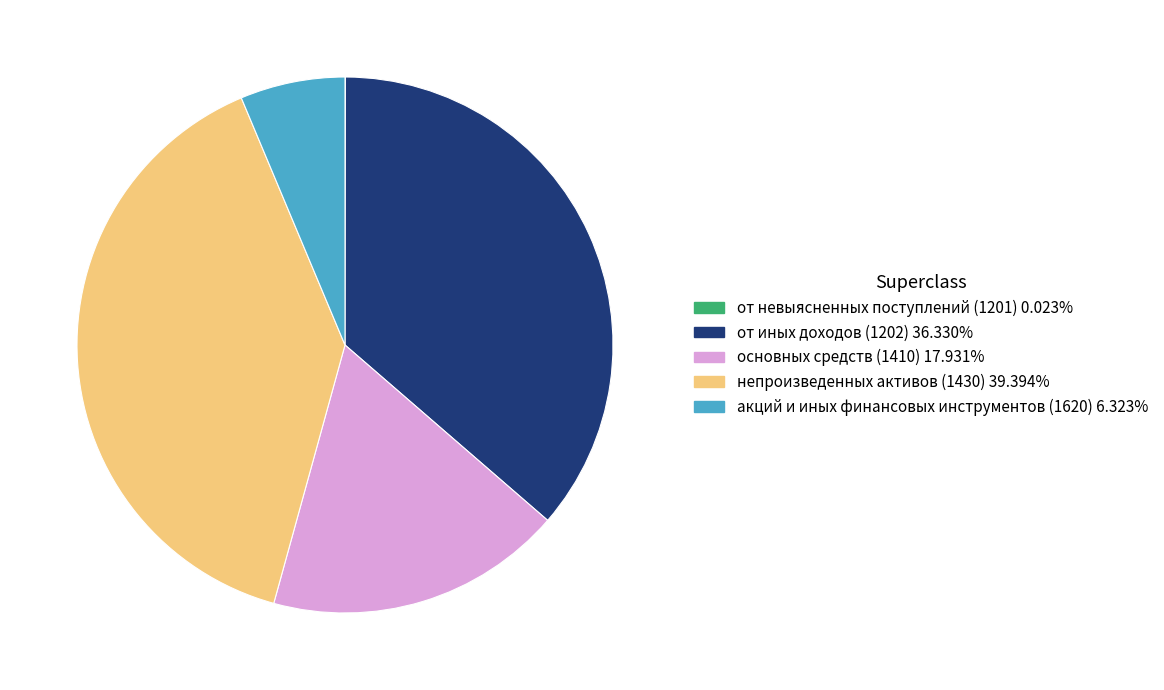

Approximately how many times larger is the value at от иных доходов (1202) compared to акций и иных финансовых инструментов (1620)?

5.7